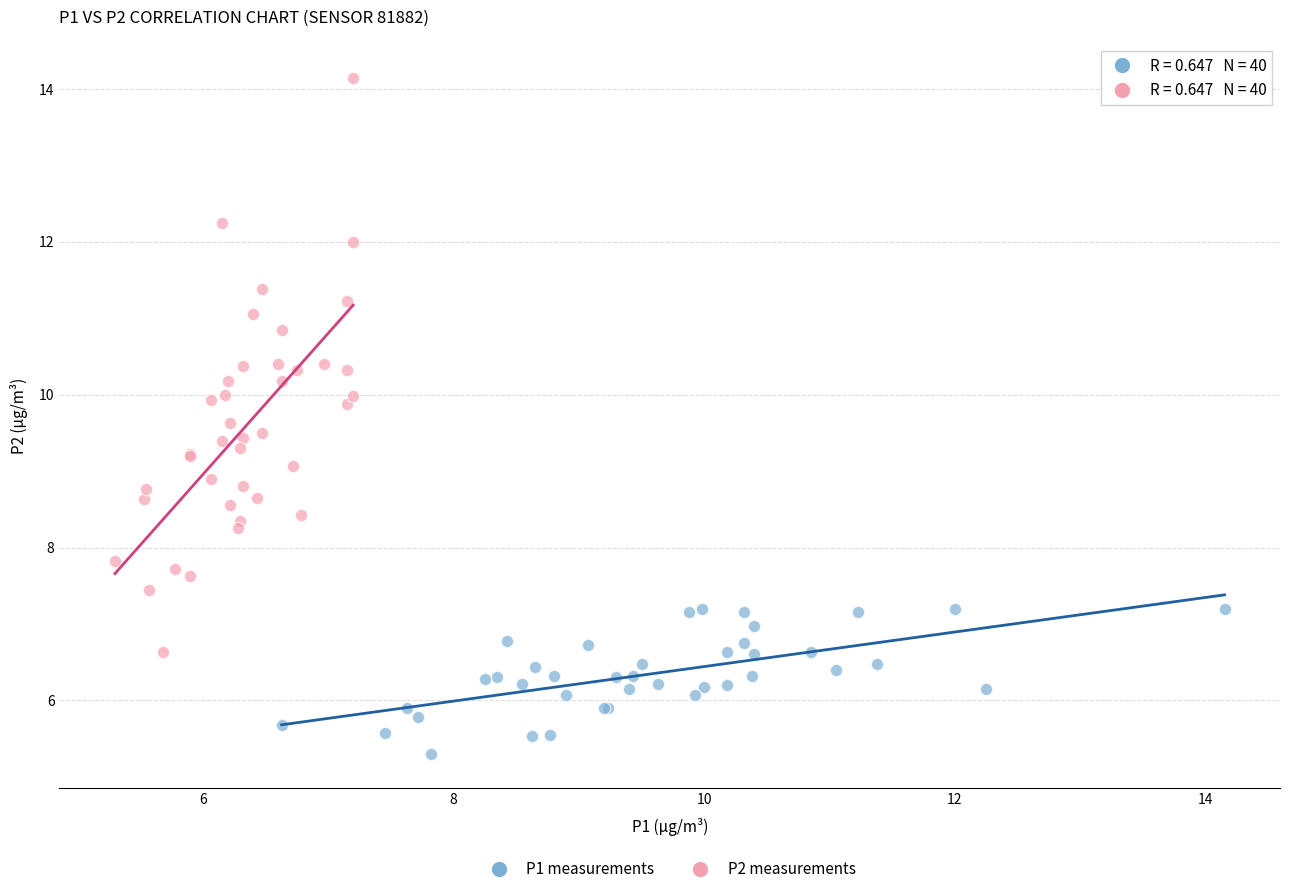

Which series contains the highest Y value?

P2 measurements